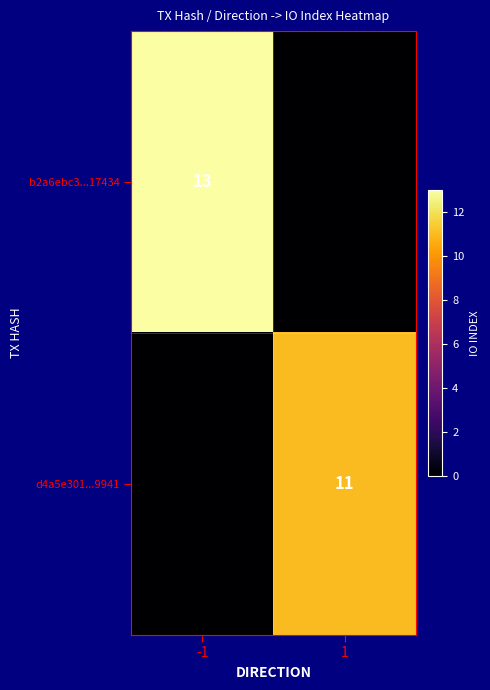

Is it true that b2a6ebc3...17434 equals 13 at -1?

True